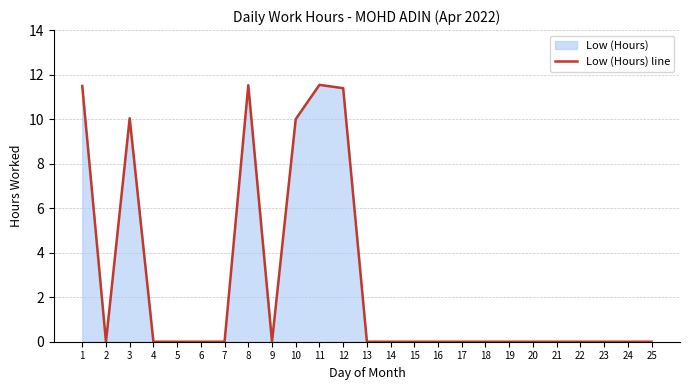

Which label corresponds to the largest value in the chart?

11